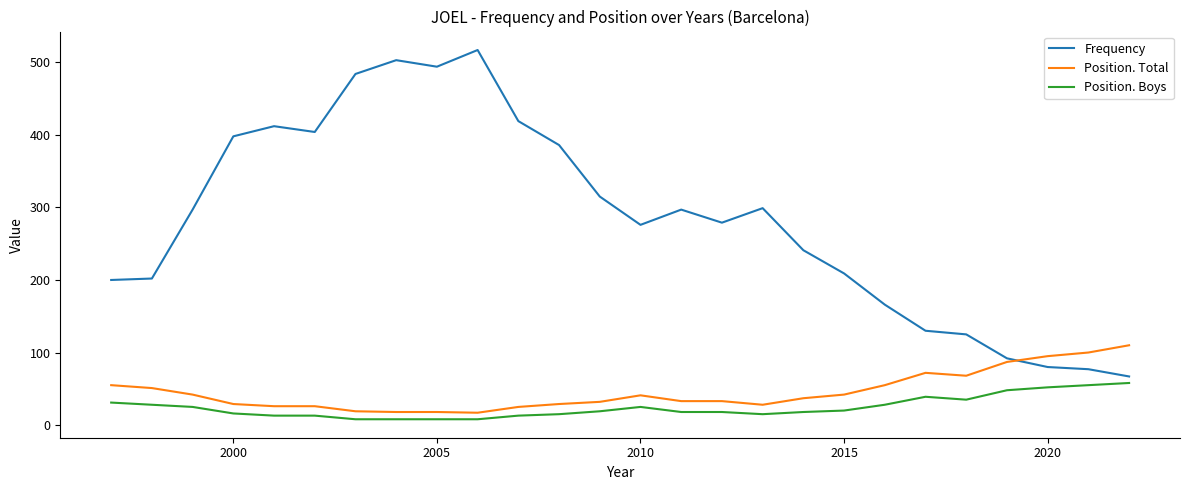

True or false: Frequency has more than 1 interior local peaks.

True